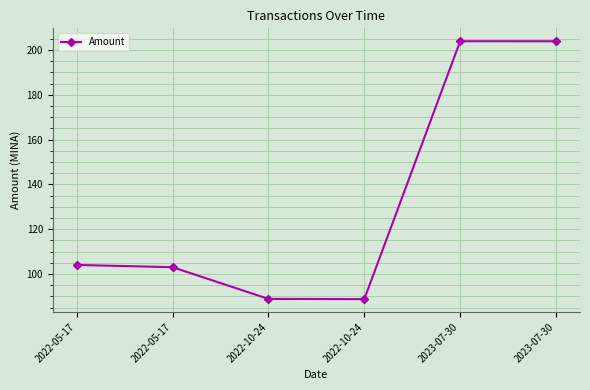

Approximately how many times larger is the value at 2022-05-17 compared to 2022-05-17?

1.0